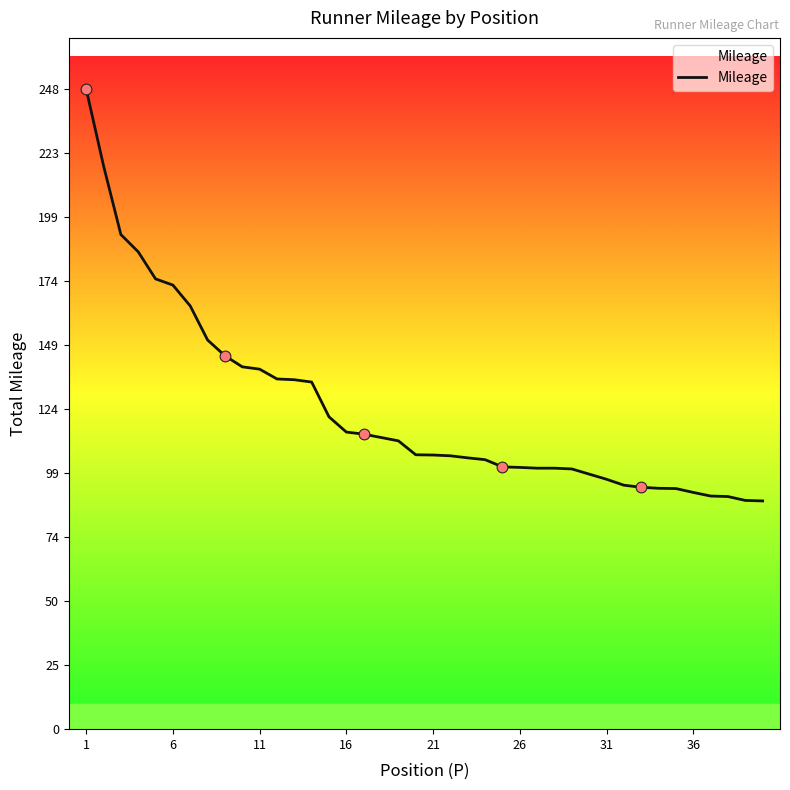

What is the smallest value displayed?

88.5